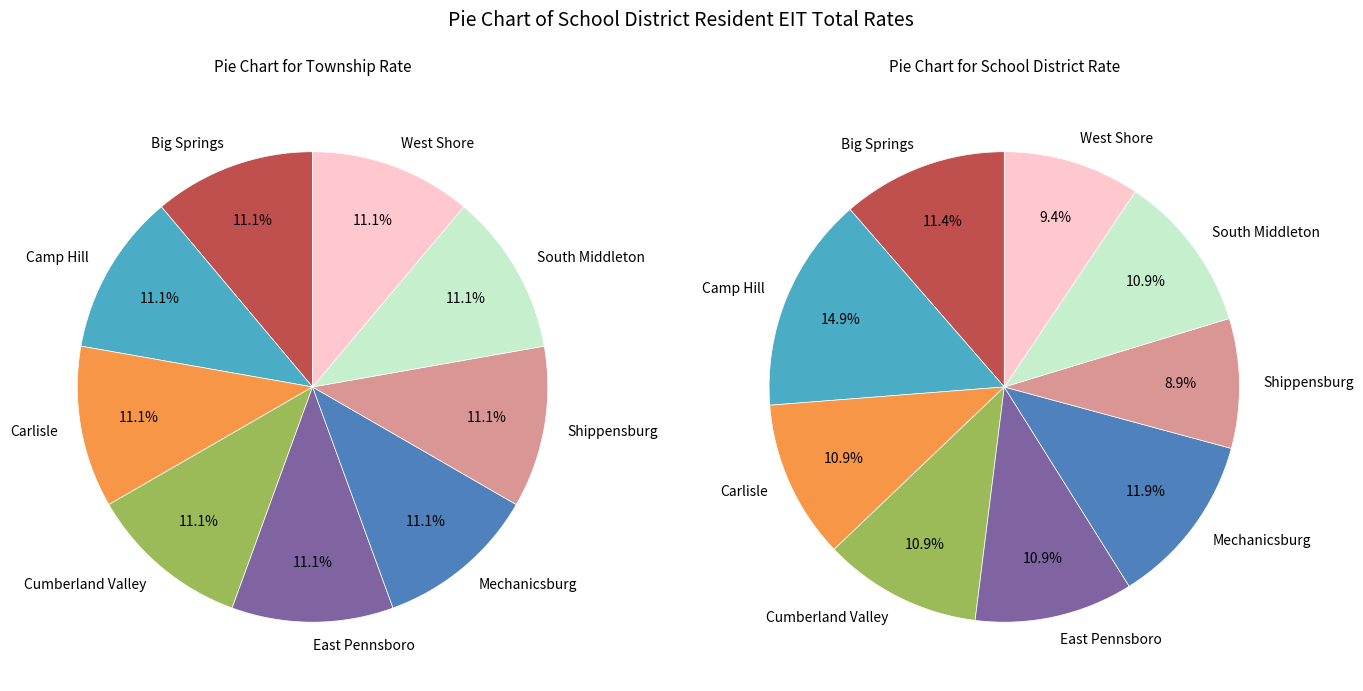

Is there any slice that represents more than half of the pie?

No